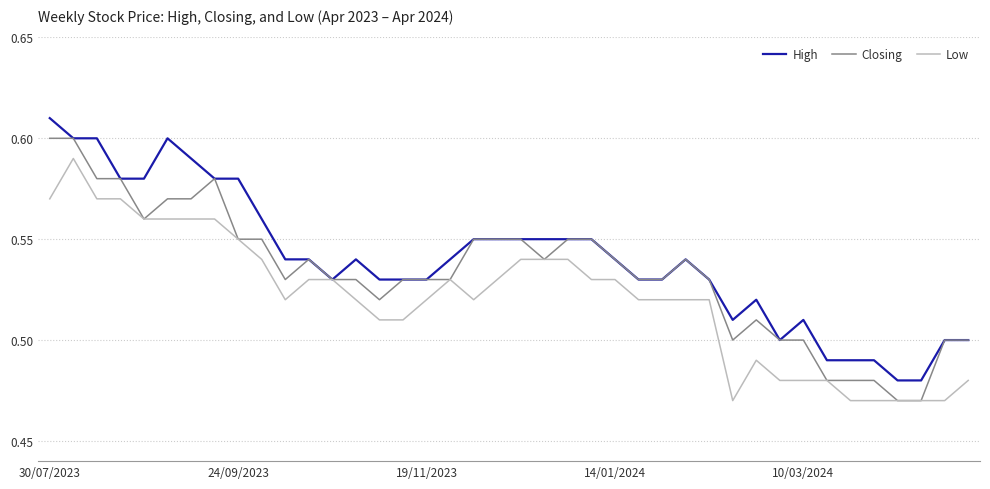

Rank the series by their average value, from lowest to highest.

Low, Closing, High